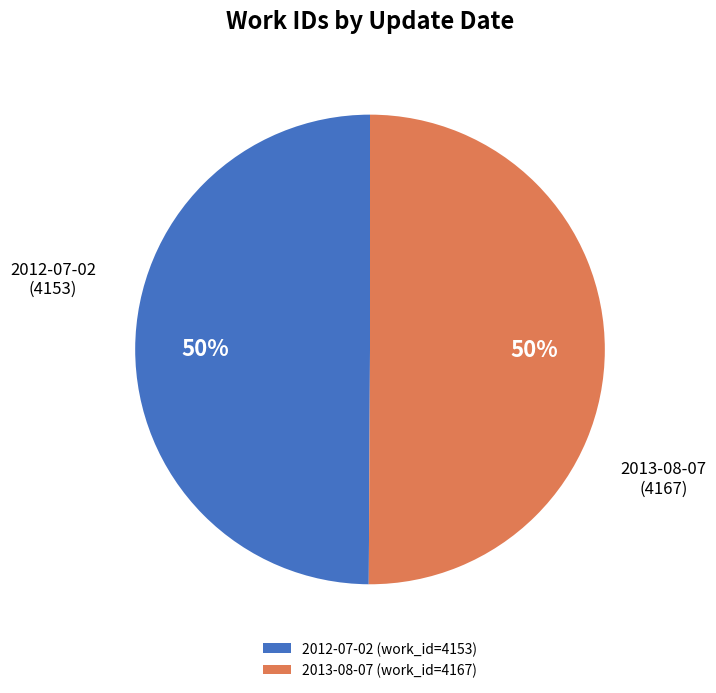

True or false: 2013-08-07 accounts for 38% of the total.

False